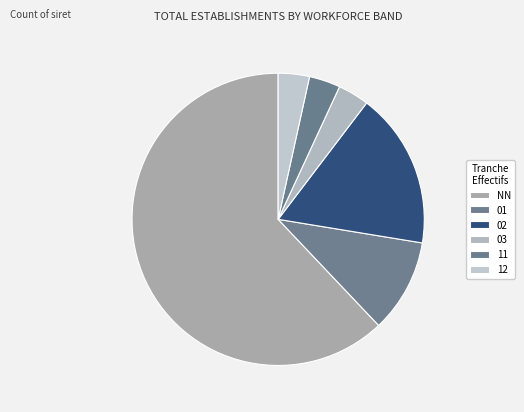

Between 02 and NN, which is larger?

NN